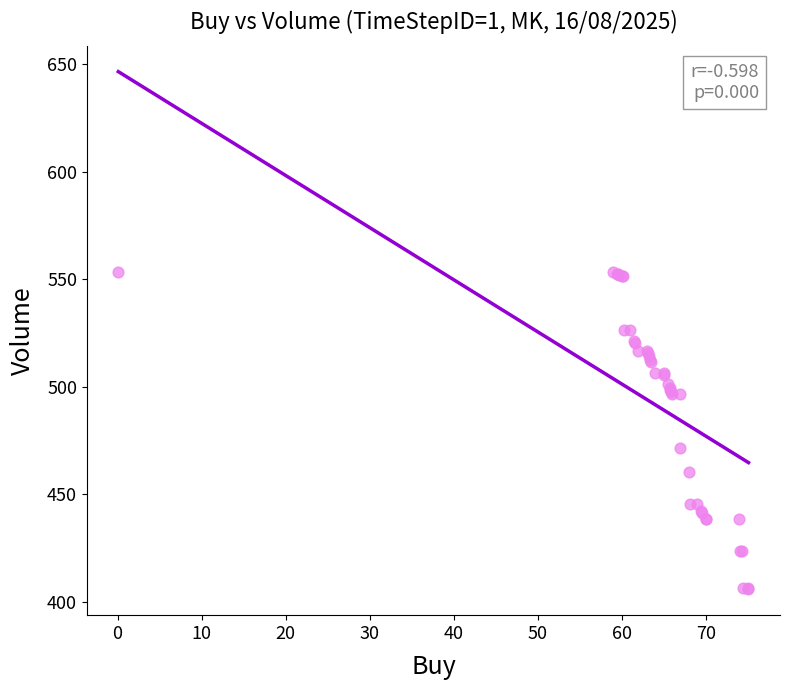

What Y value in the scatter plot is closest to 479?

471.4